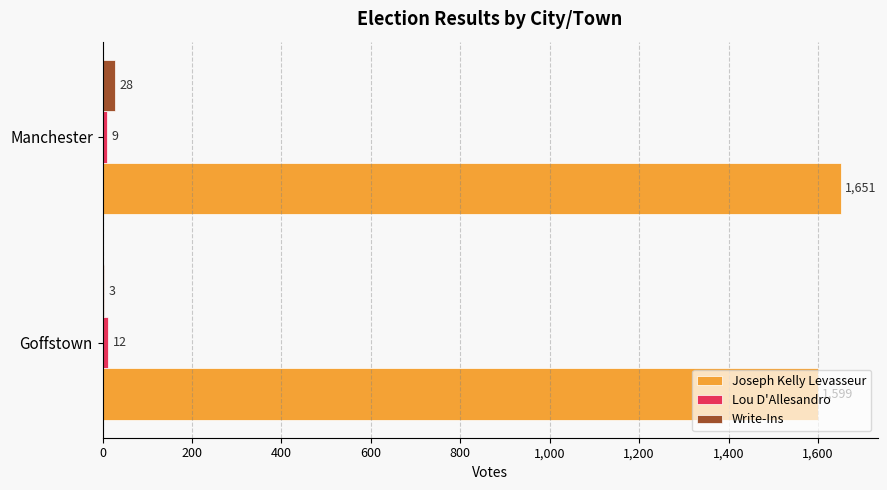

Where is Write-Ins nearest to the value 15?

Goffstown